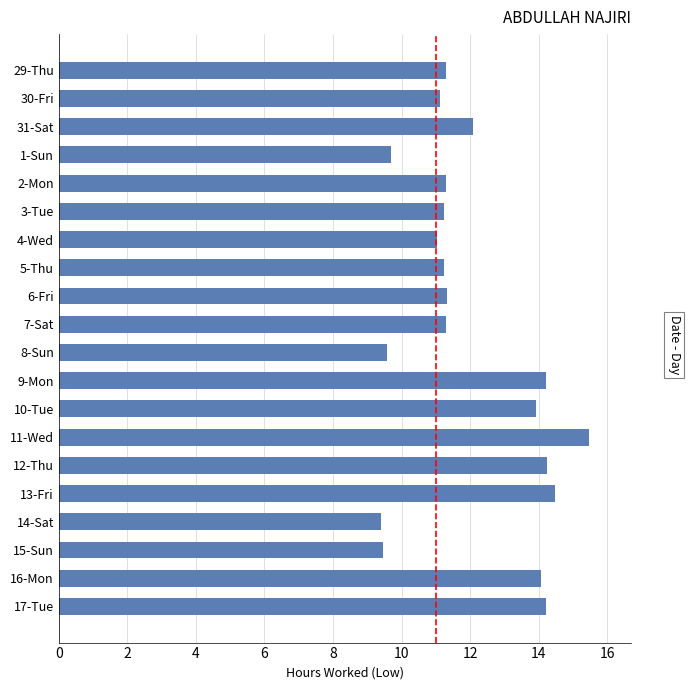

What is the sum of all values?

240.7